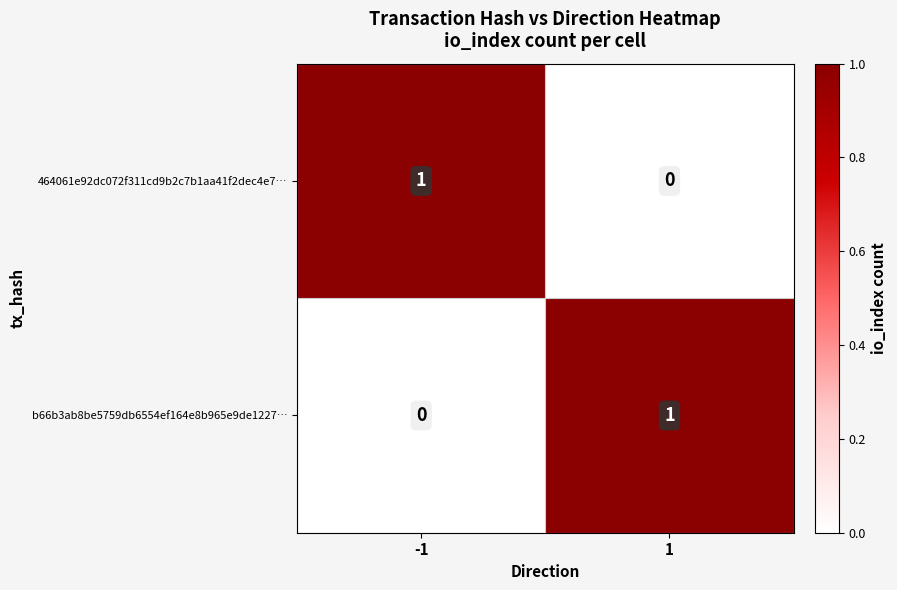

What is the difference between the highest and lowest values at 1?

1